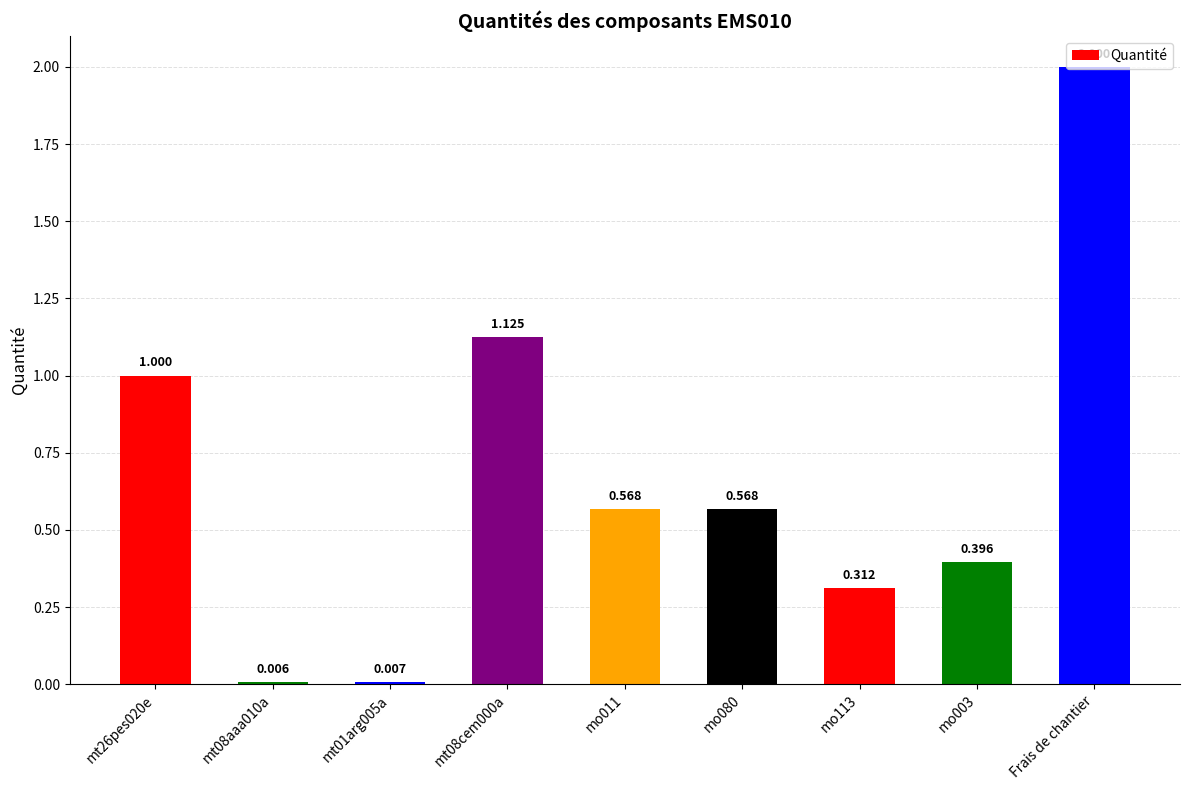

Which has a higher value, mo011 or Frais de chantier?

Frais de chantier